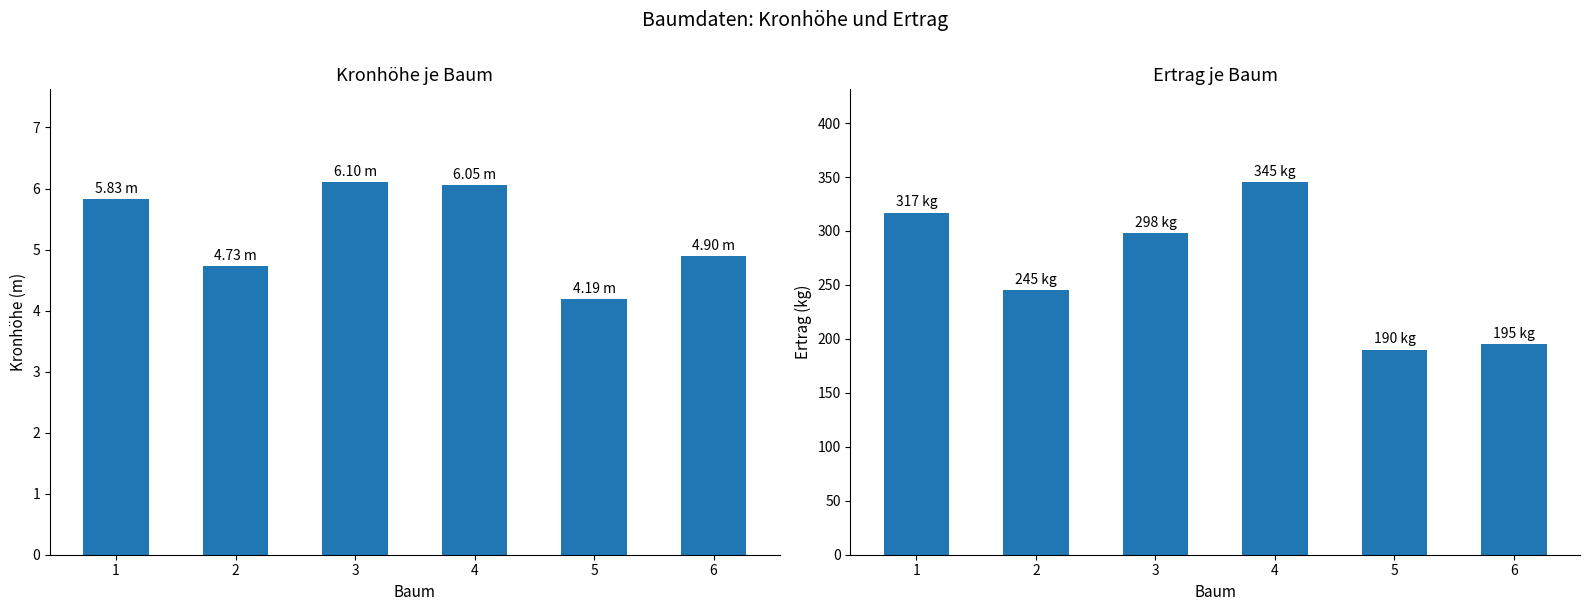

The value of Kronhöhe (m) at 5 is 1.7. True or false?

False